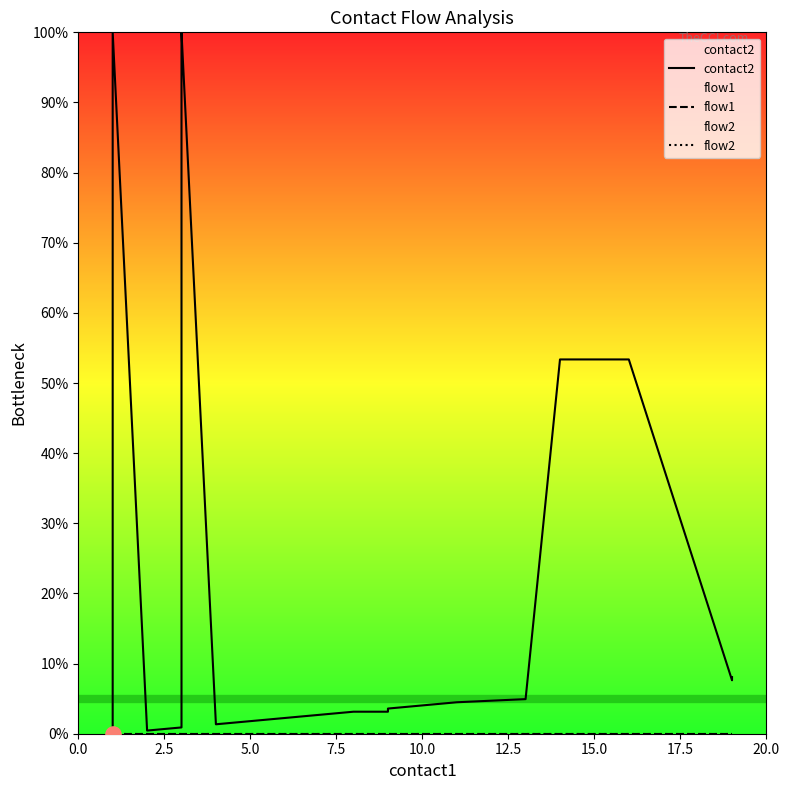

Which series reaches the maximum Y coordinate?

contact2